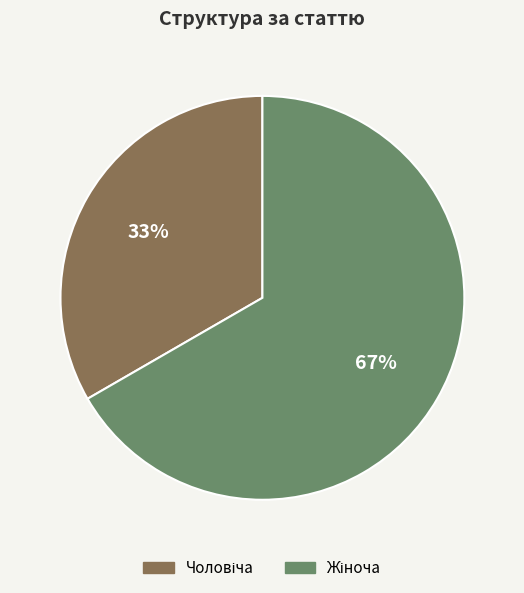

To the nearest percent, what is the average slice percentage?

50%